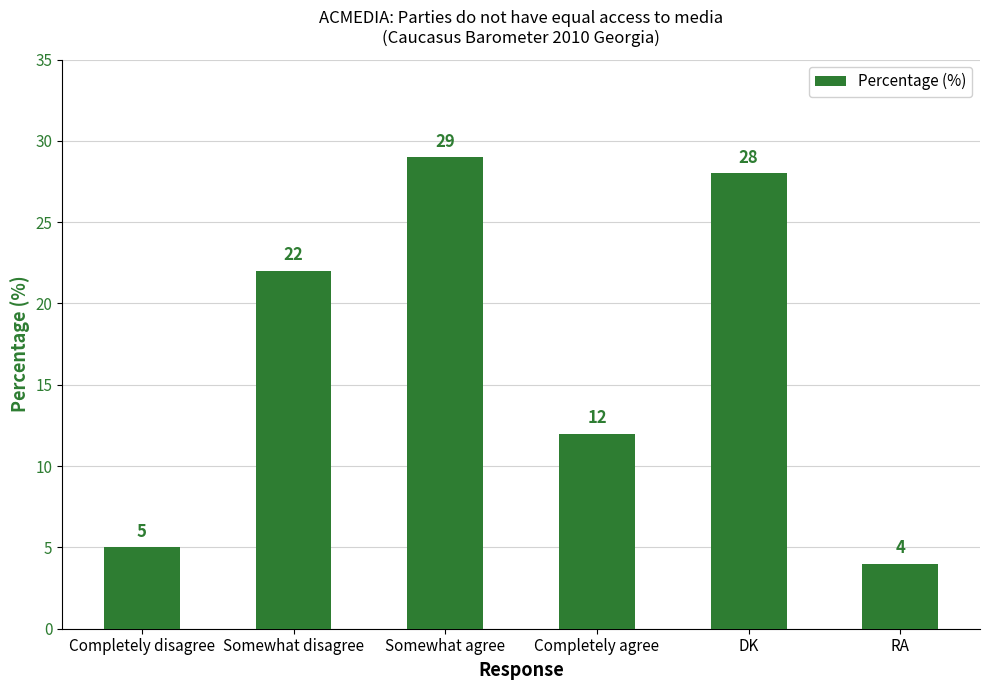

How many data points are less than 22?

3